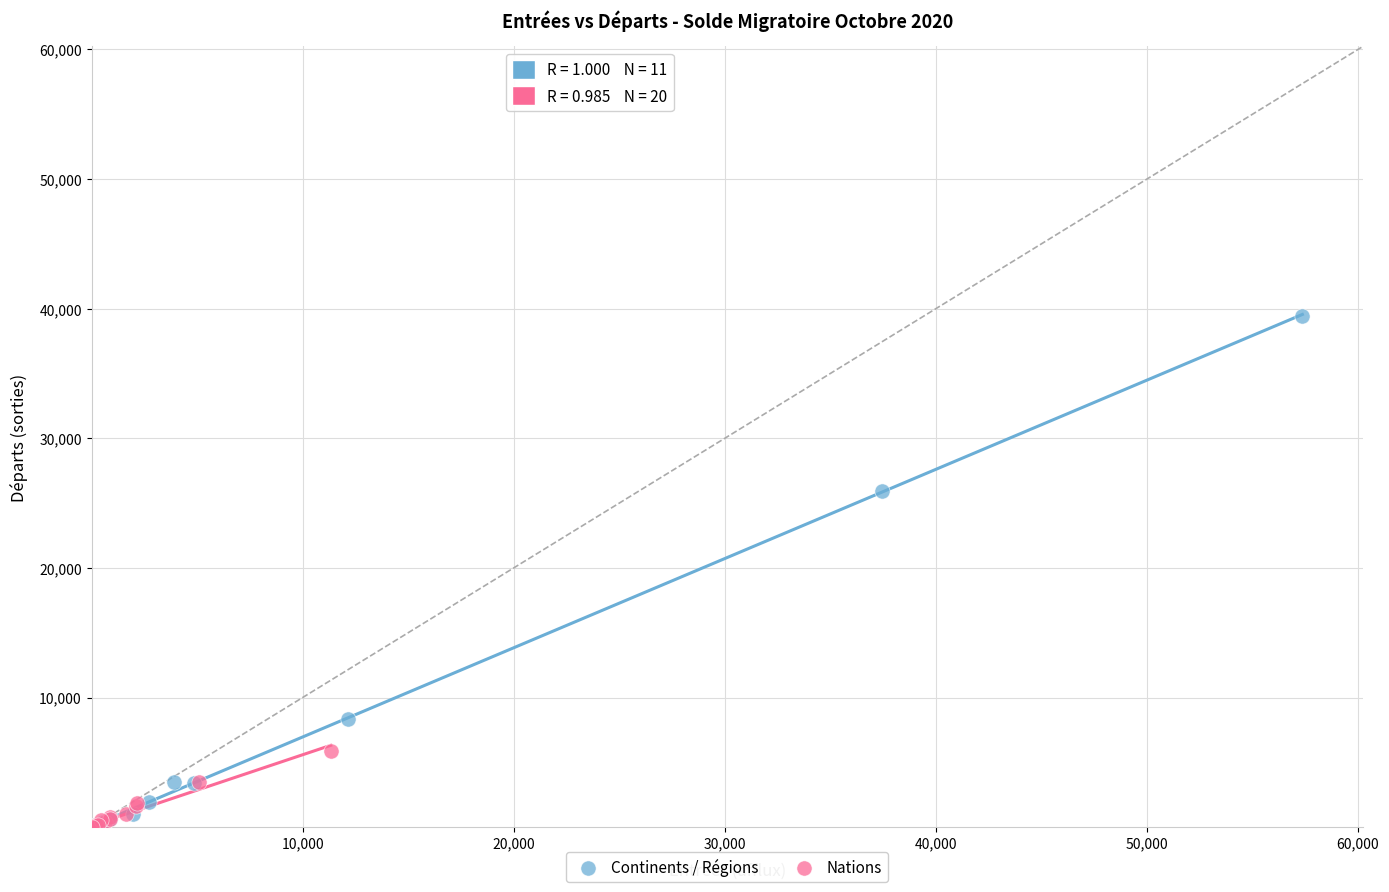

Which series contains the highest Y value?

Continents / Régions